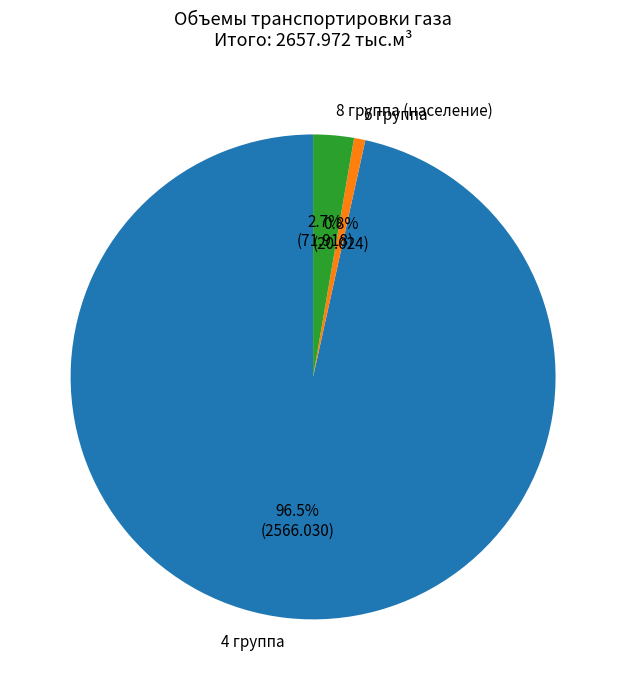

To the nearest percent, what portion does 6 группа represent?

1%